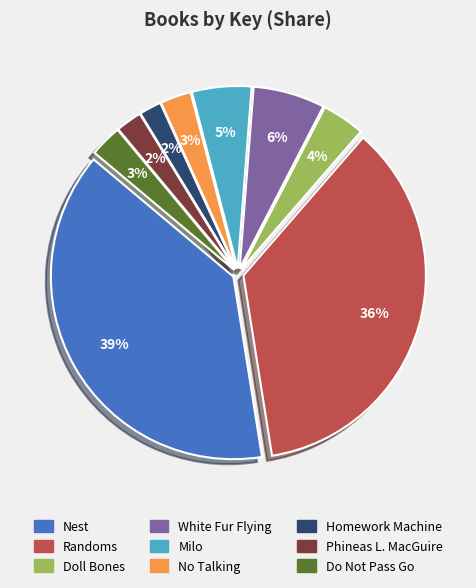

Does Randoms represent more than half of the total?

No